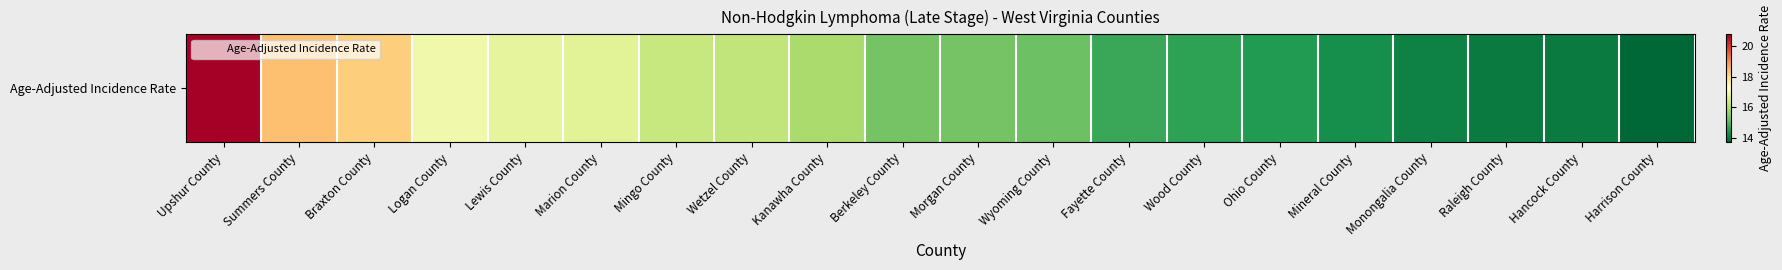

Where does the data first go above 15?

Upshur County